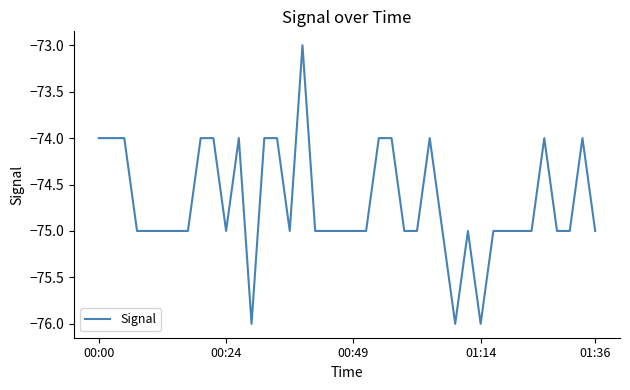

What is the smallest value displayed?

-76